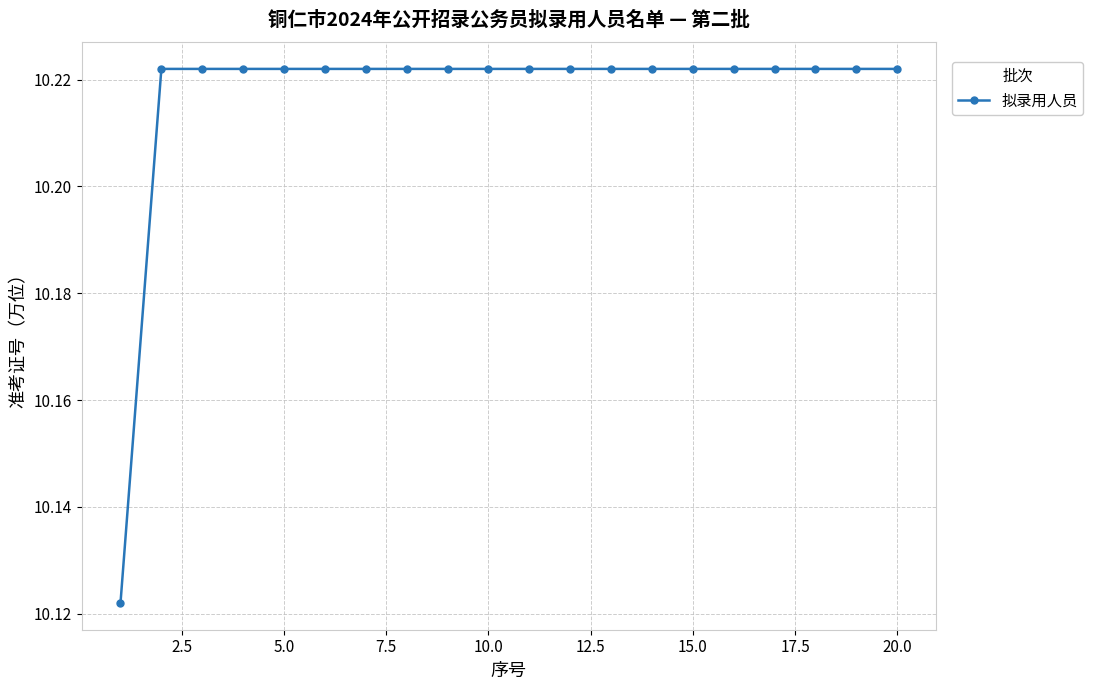

What is the sum of all values?

204.3